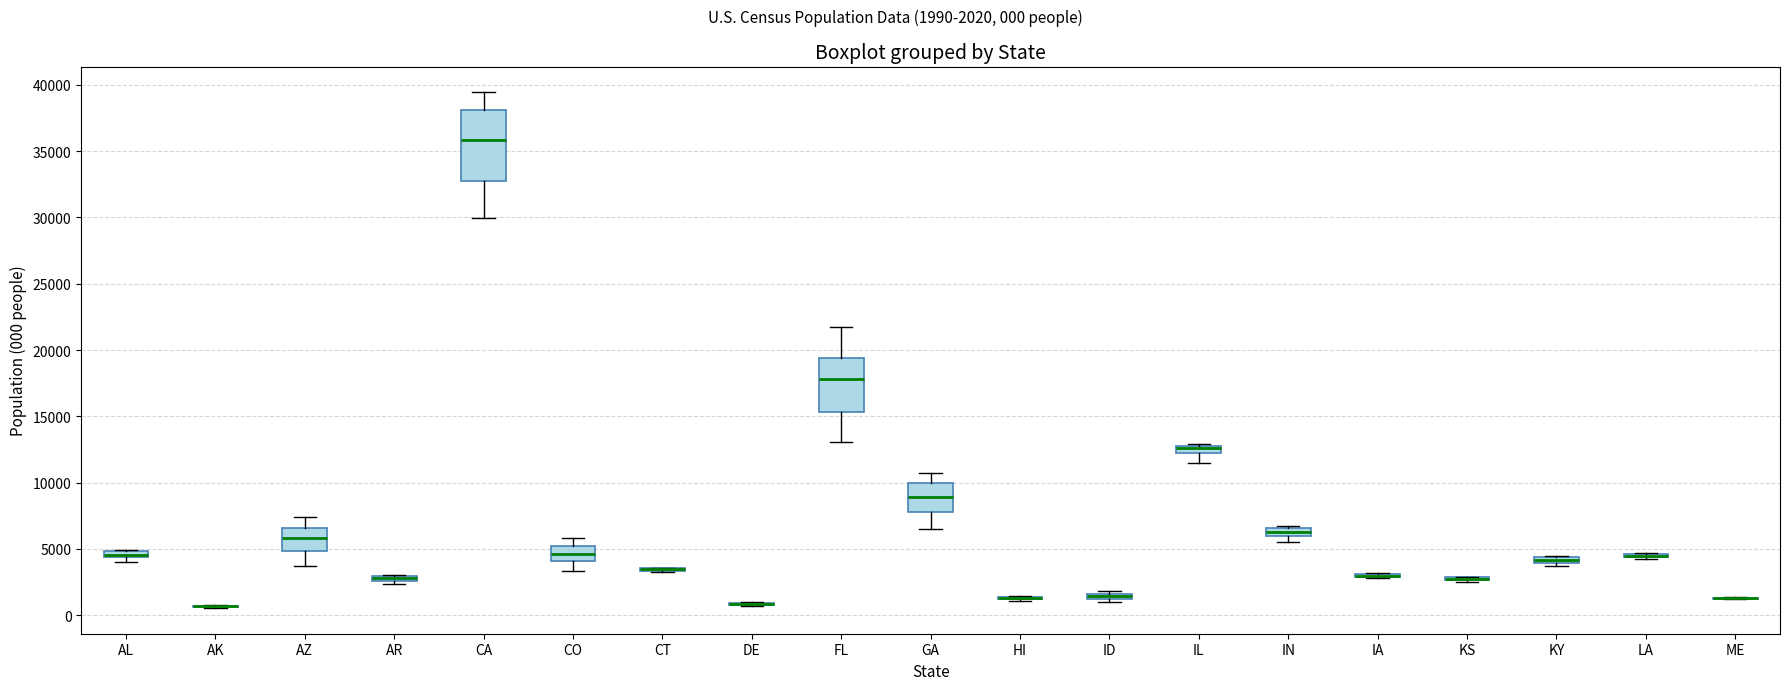

Comparing the boxes themselves (not the whiskers), which one is the tallest?

CA